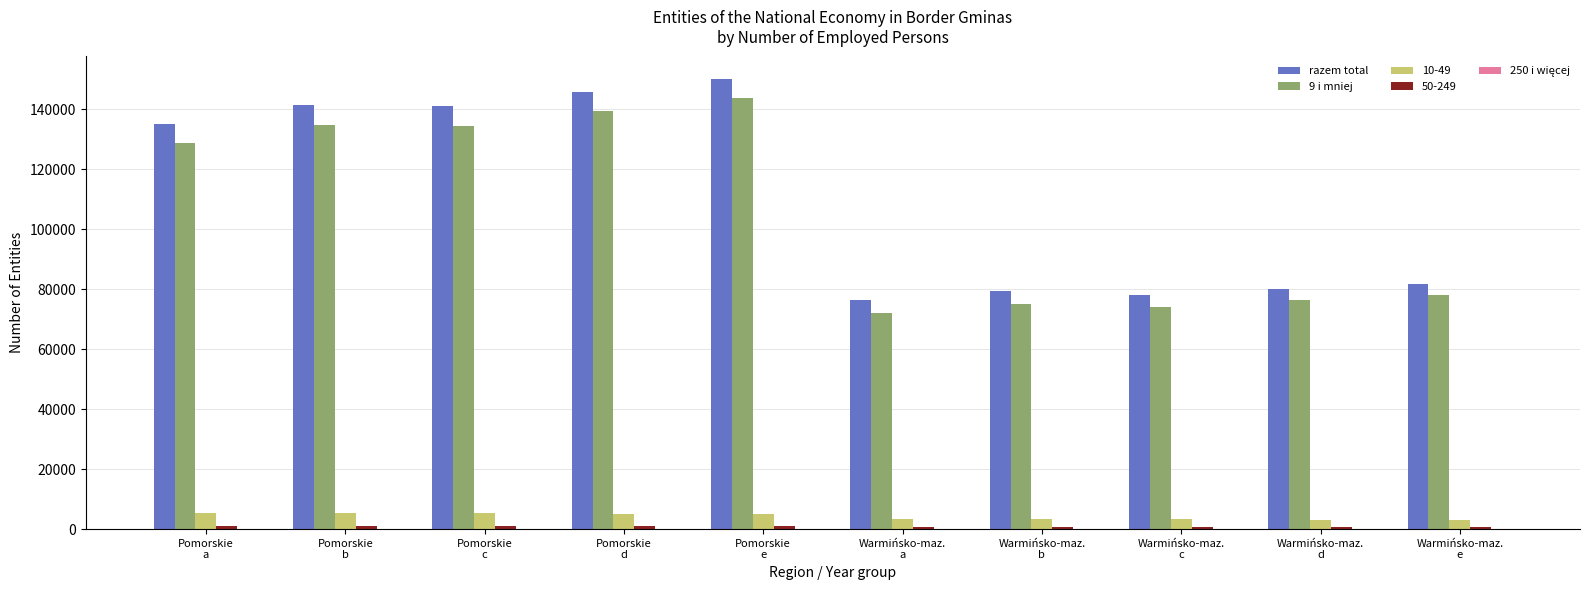

What is the sum of the razem total values at Warmińsko-maz.
a and Pomorskie
e?

226537